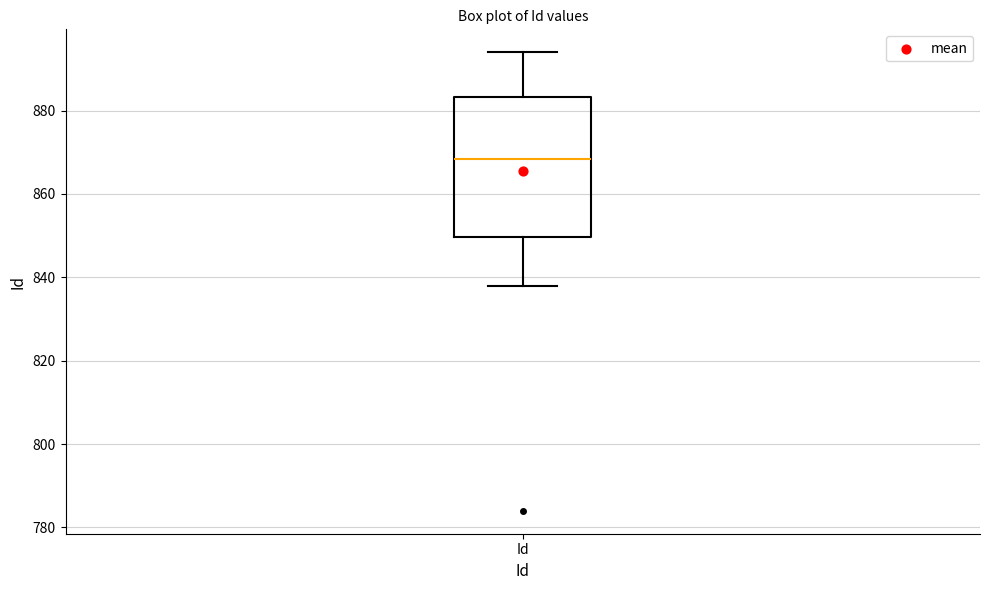

Transcribe this box plot: give where the median line is, the range the box spans, and where the two whiskers end, as read against the y-axis. The values are not printed on the chart, so give them approximately, as read against the axis.

median 868, box 850 to 884, whiskers 838 to 894